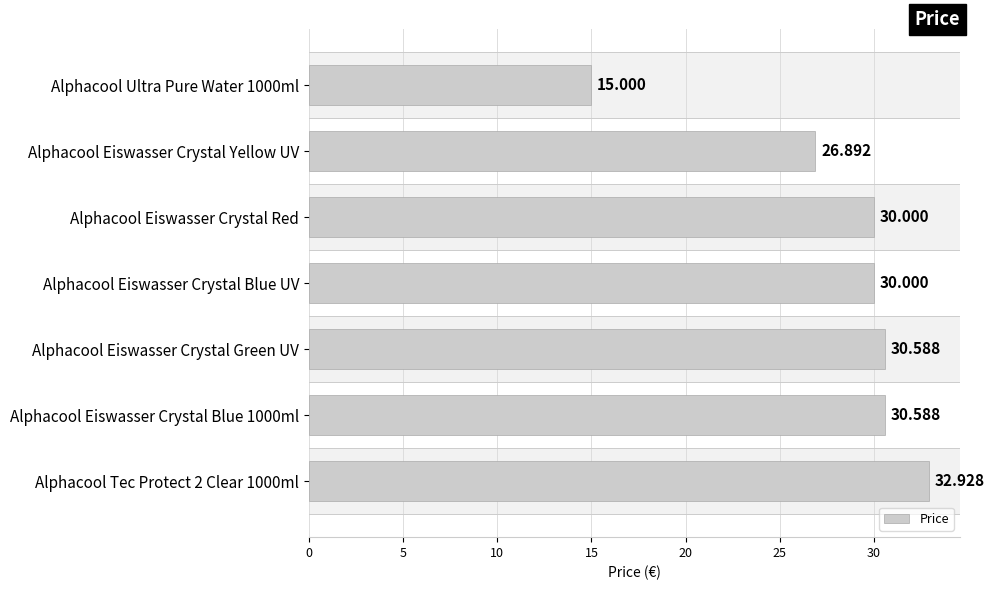

What is the label of the 6th bar from the bottom?

Alphacool Eiswasser Crystal Yellow UV